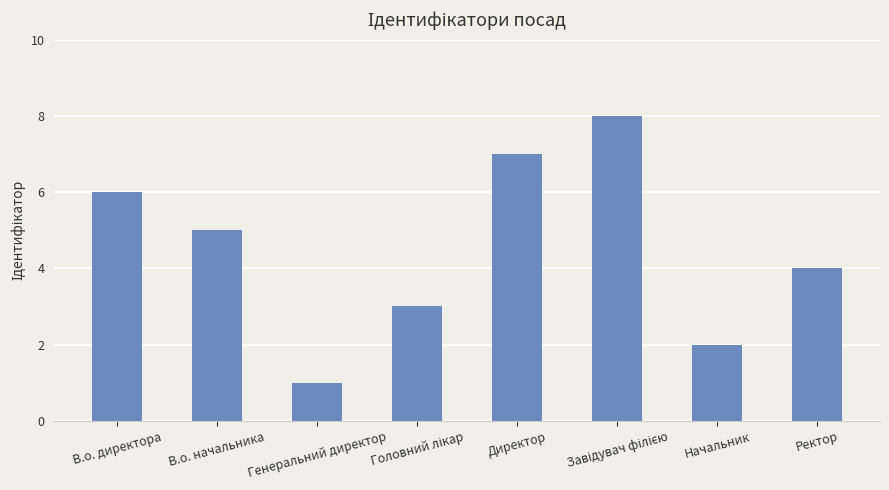

Is it true that the value at Ректор is 4?

True